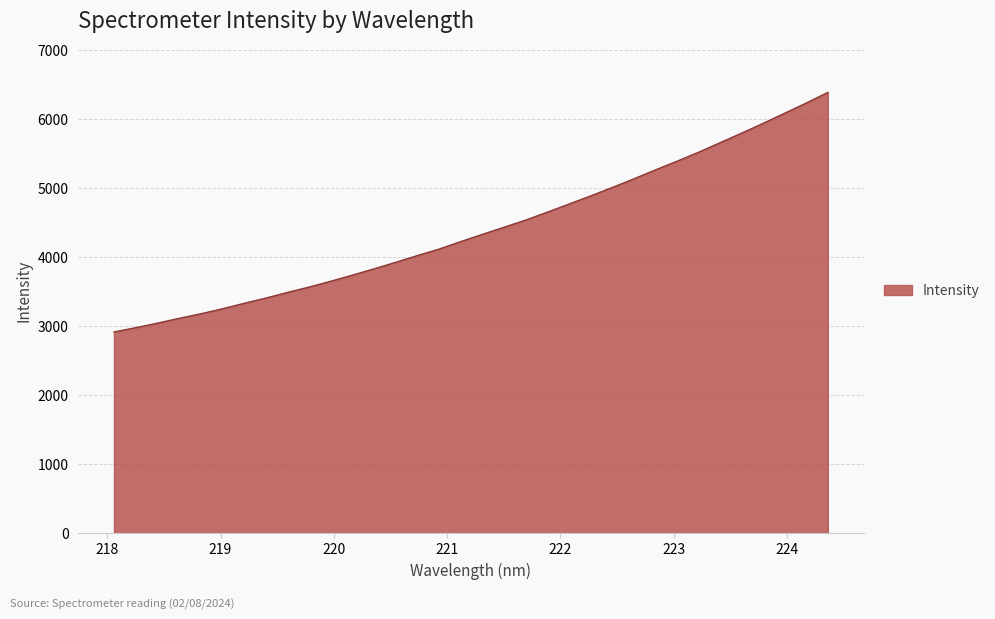

What is the minimum value shown in the chart?

2910.5